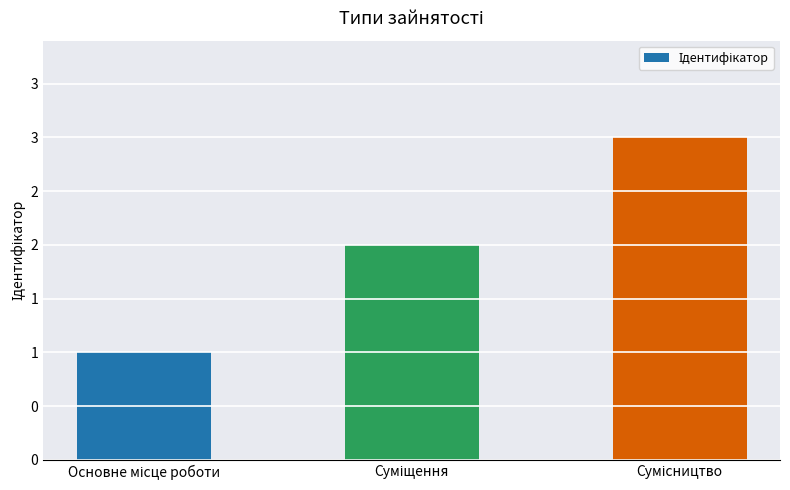

Rank the categories by value from lowest to highest.

Основне місце роботи, Суміщення, Сумісництво